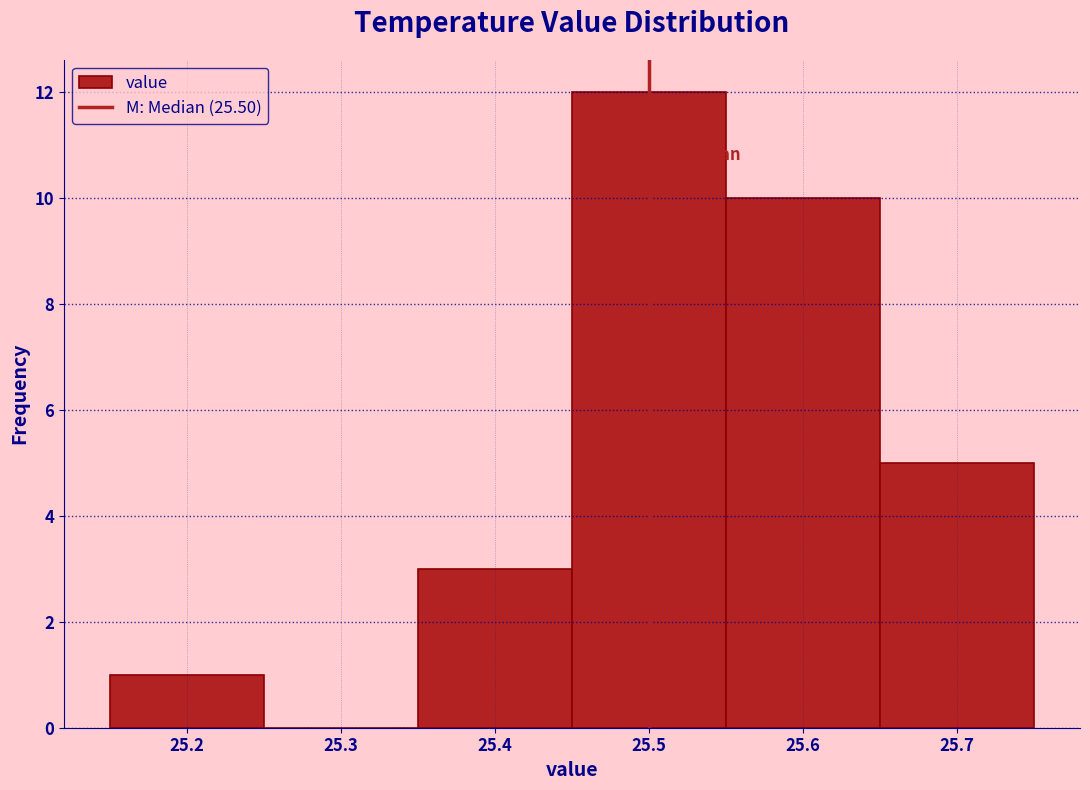

Reading left to right, transcribe this chart: for each bar, give the range it covers on the x-axis and its height. The values are not printed on the chart, so give them approximately, as read against the axis.

25.15 to 25.25: 1
25.25 to 25.35: 0
25.35 to 25.45: 3
25.45 to 25.55: 12
25.55 to 25.65: 10
25.65 to 25.75: 5